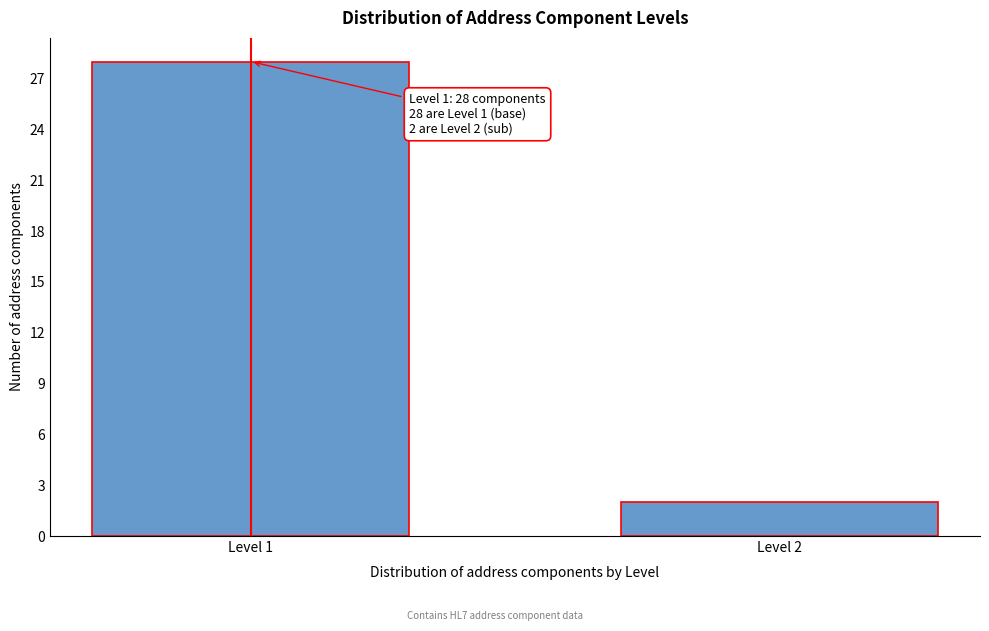

Reading left to right, extract all data points from this chart.

28	2